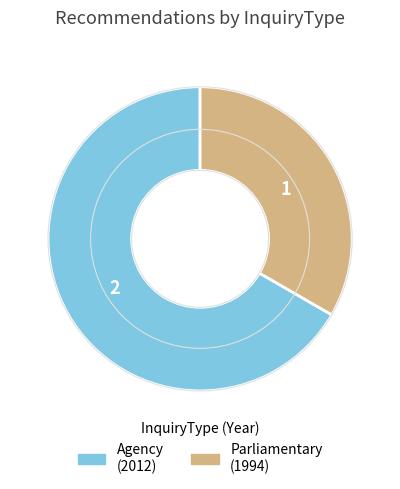

Is there any slice that represents more than half of the pie?

Yes